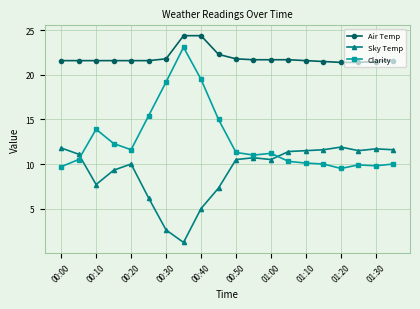

What are all the series names shown in the legend?

Air Temp, Sky Temp, Clarity